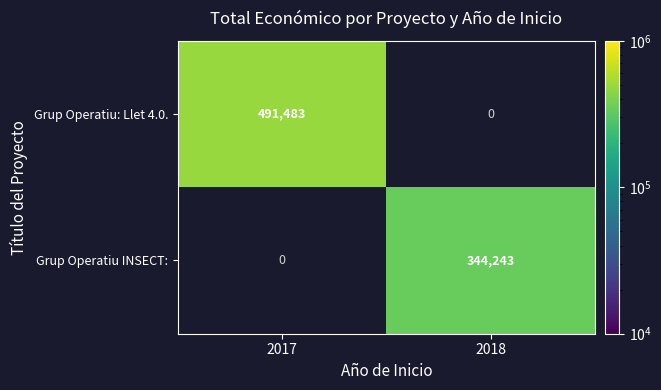

The Grup Operatiu: Llet 4.0. series shows 491483 at 2017. True or false?

True